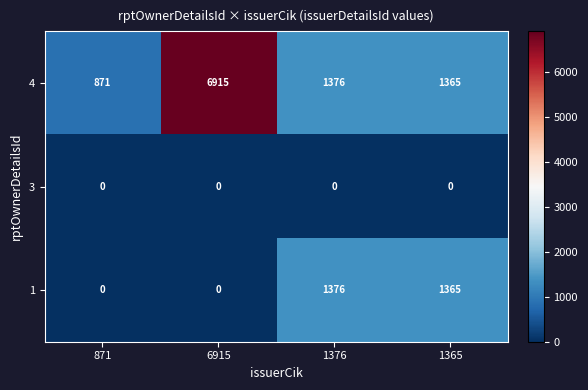

What is the maximum value for 4?

6915